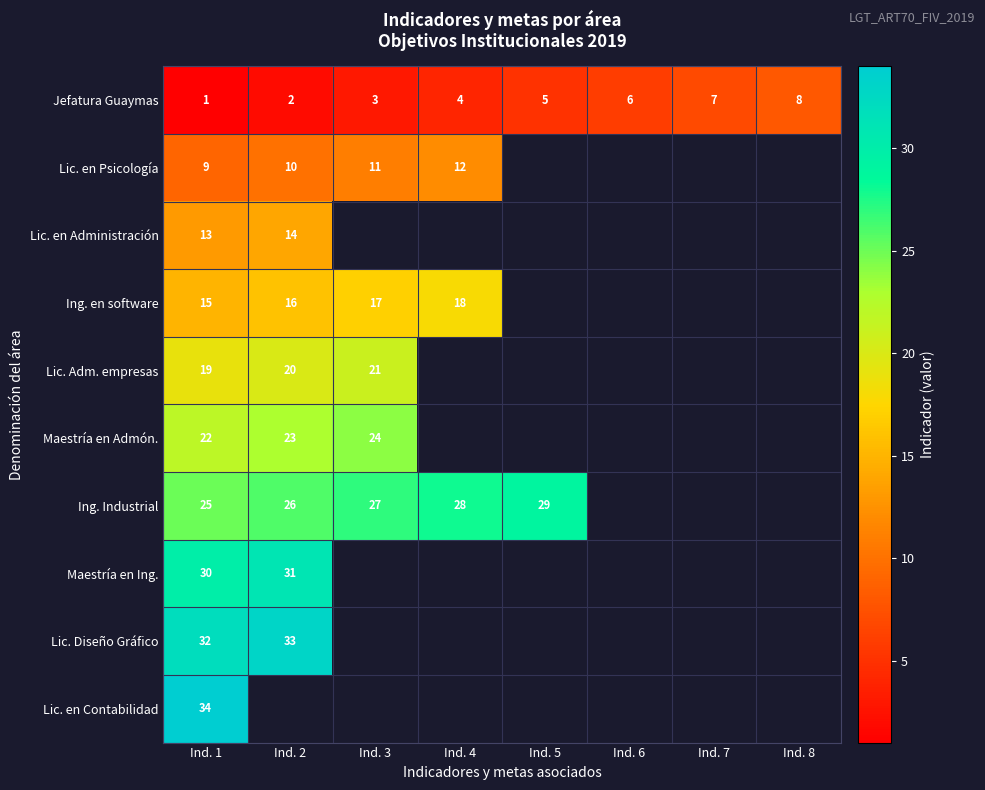

The value of Jefatura Guaymas at Ind. 1 is 0. True or false?

False